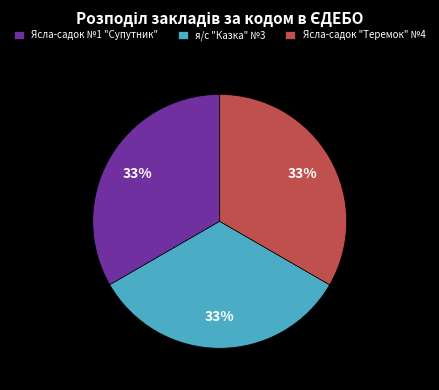

To the nearest percent, what is the combined percentage of я/с "Казка" №3 and Ясла-садок "Теремок" №4?

67%